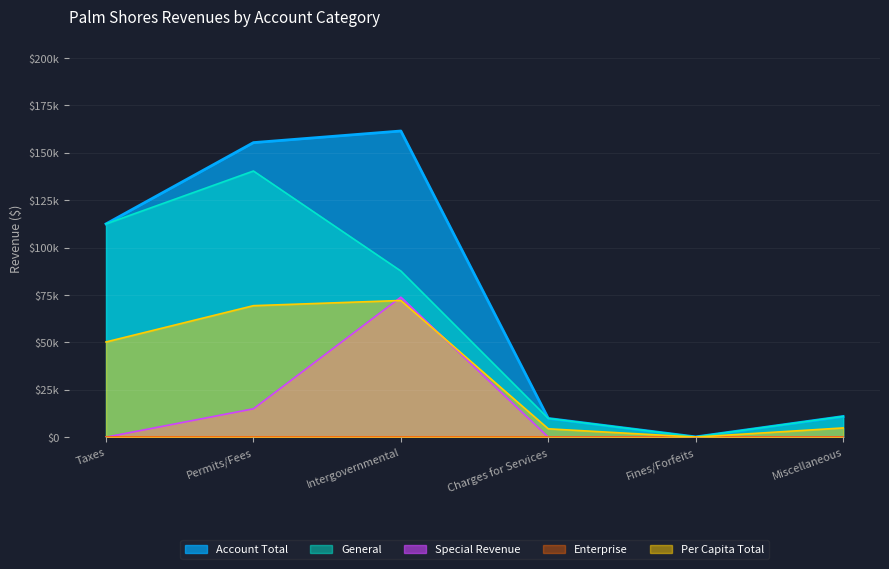

At how many categories does at least one series exceed 18795?

3